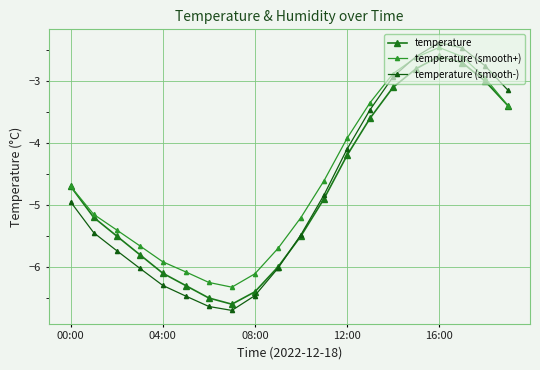

How many categories are shown in the chart?

20